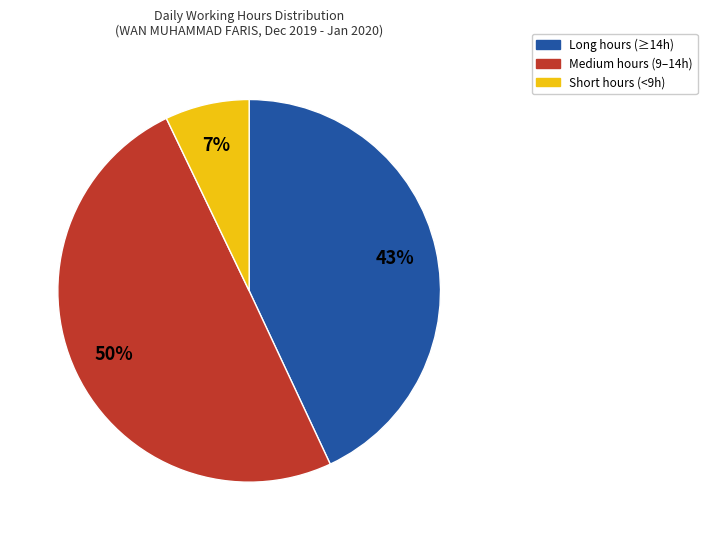

How many segments does this pie chart have?

3